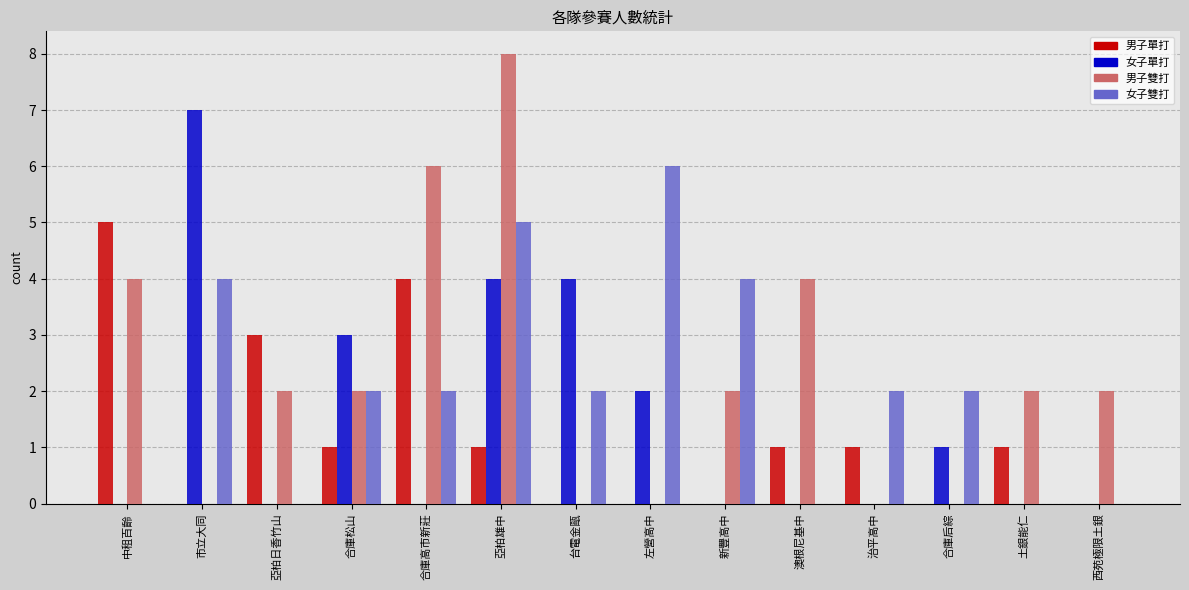

What is the sum of all 男子雙打 values?

32